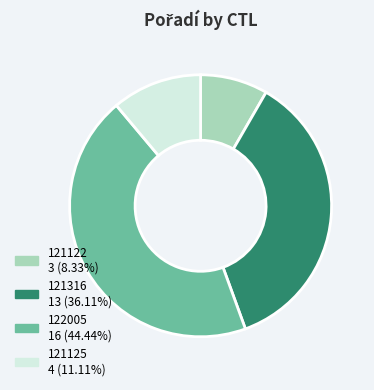

How many segments does this pie chart have?

4